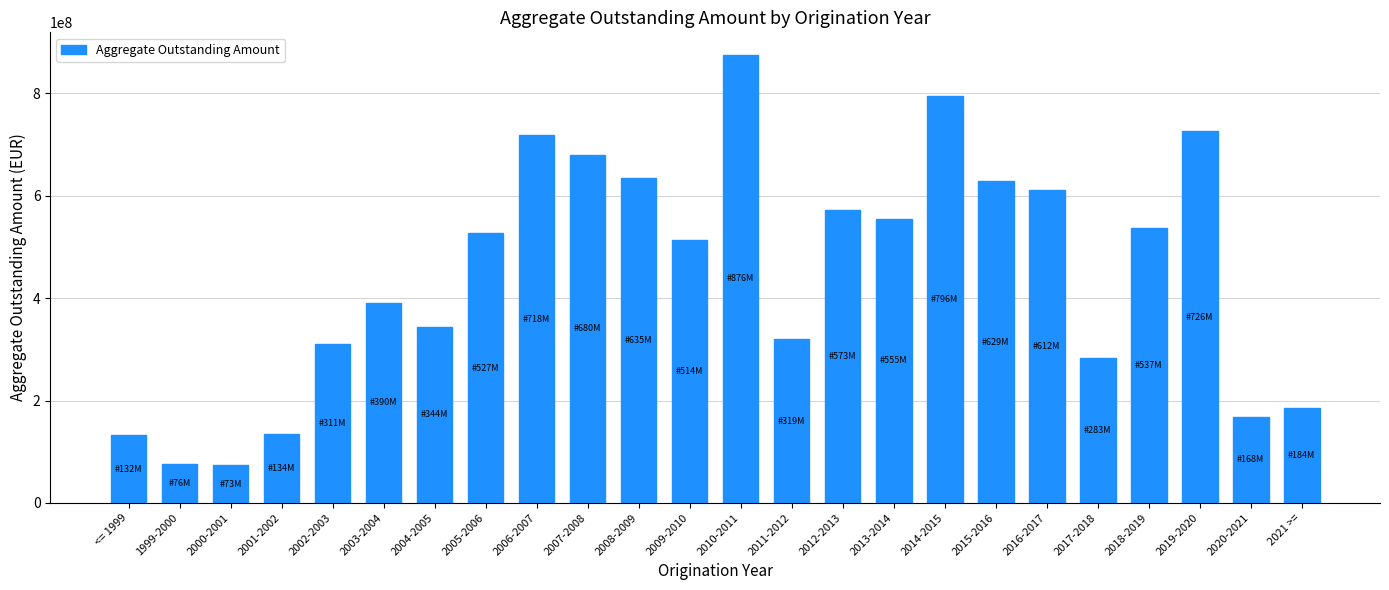

What is the label of the 9th bar from the left?

2006-2007